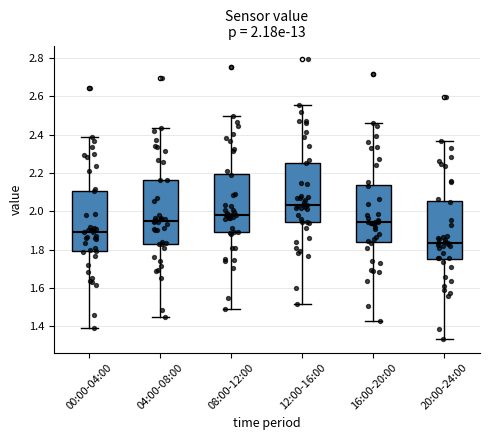

Which box's median line is the lowest?

20:00-24:00